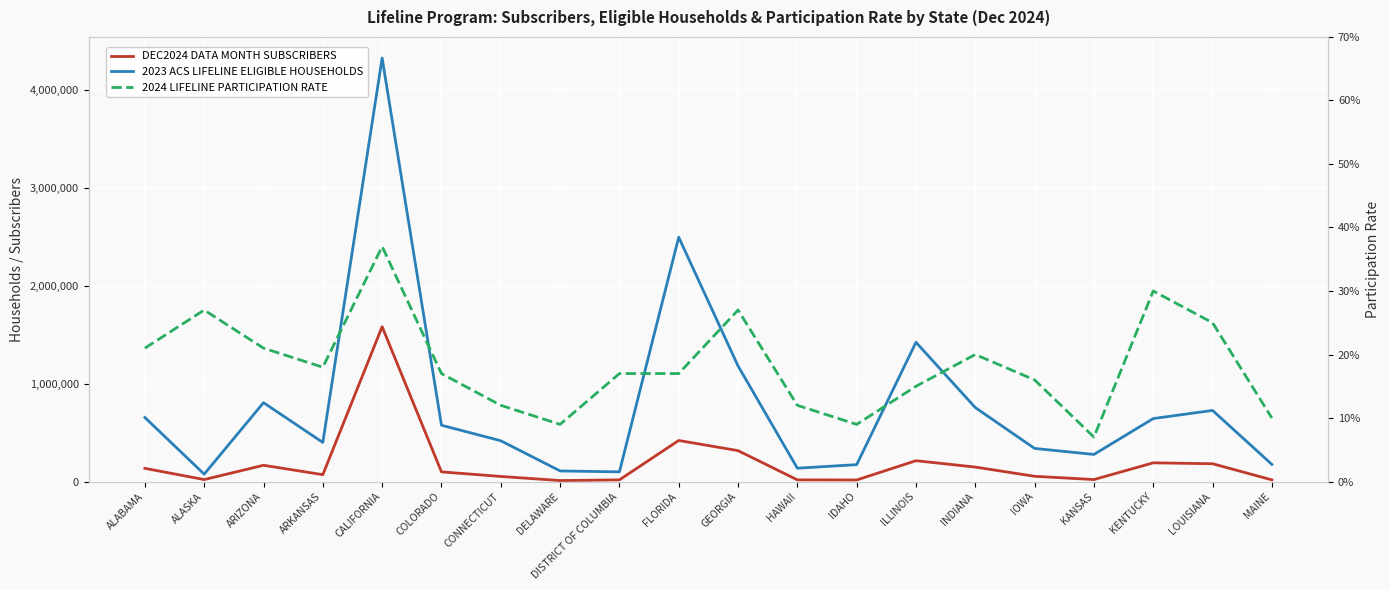

What is the value of the DEC2024 DATA MONTH SUBSCRIBERS point at the 1st from the left?

134782.0